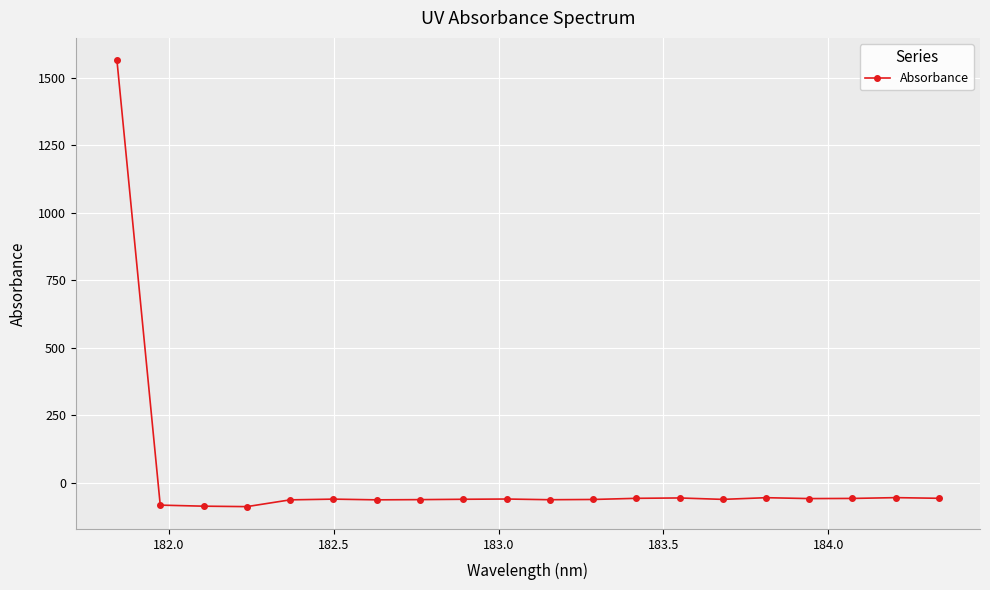

How many distinct data groups are displayed?

1